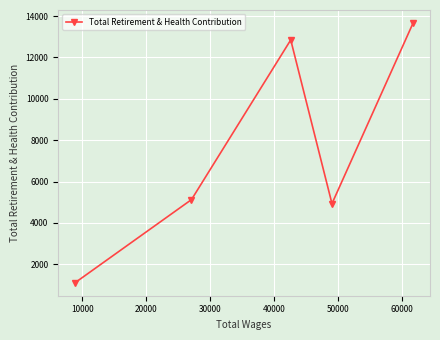

What is the value of the 2nd point from the left?

5127